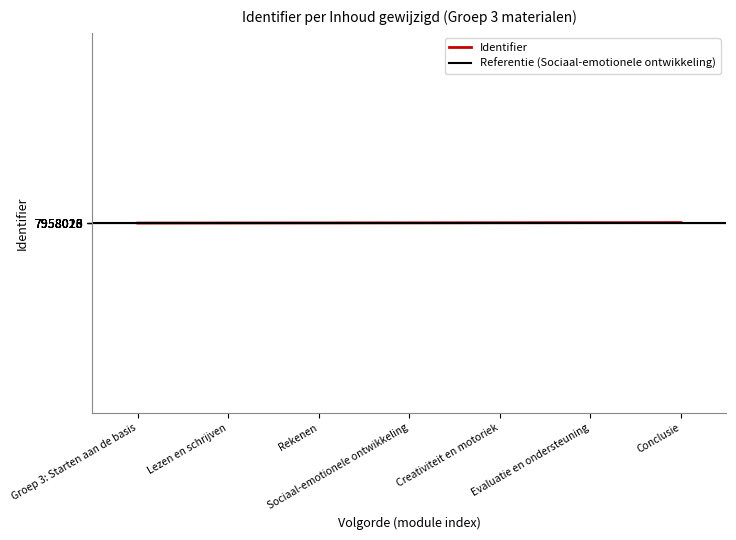

Is it true that Identifier equals 13448663 at Evaluatie en ondersteuning?

False